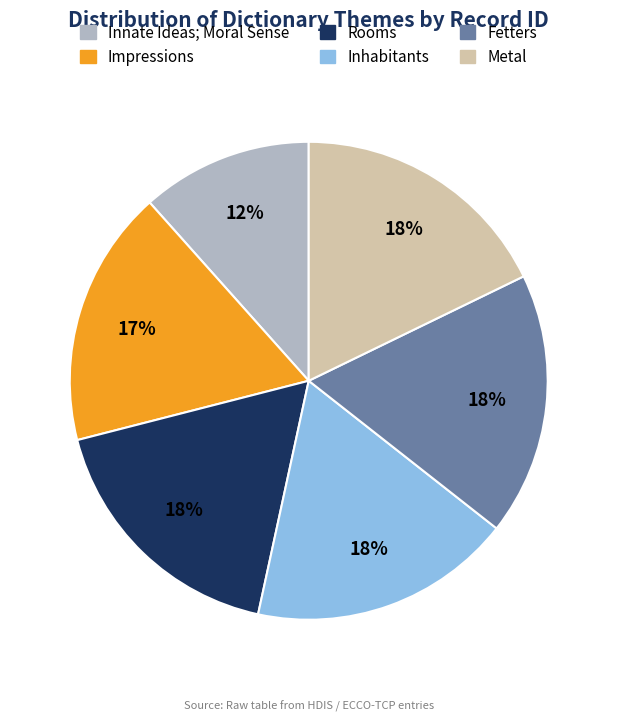

Does Inhabitants account for over 50% of the chart?

No